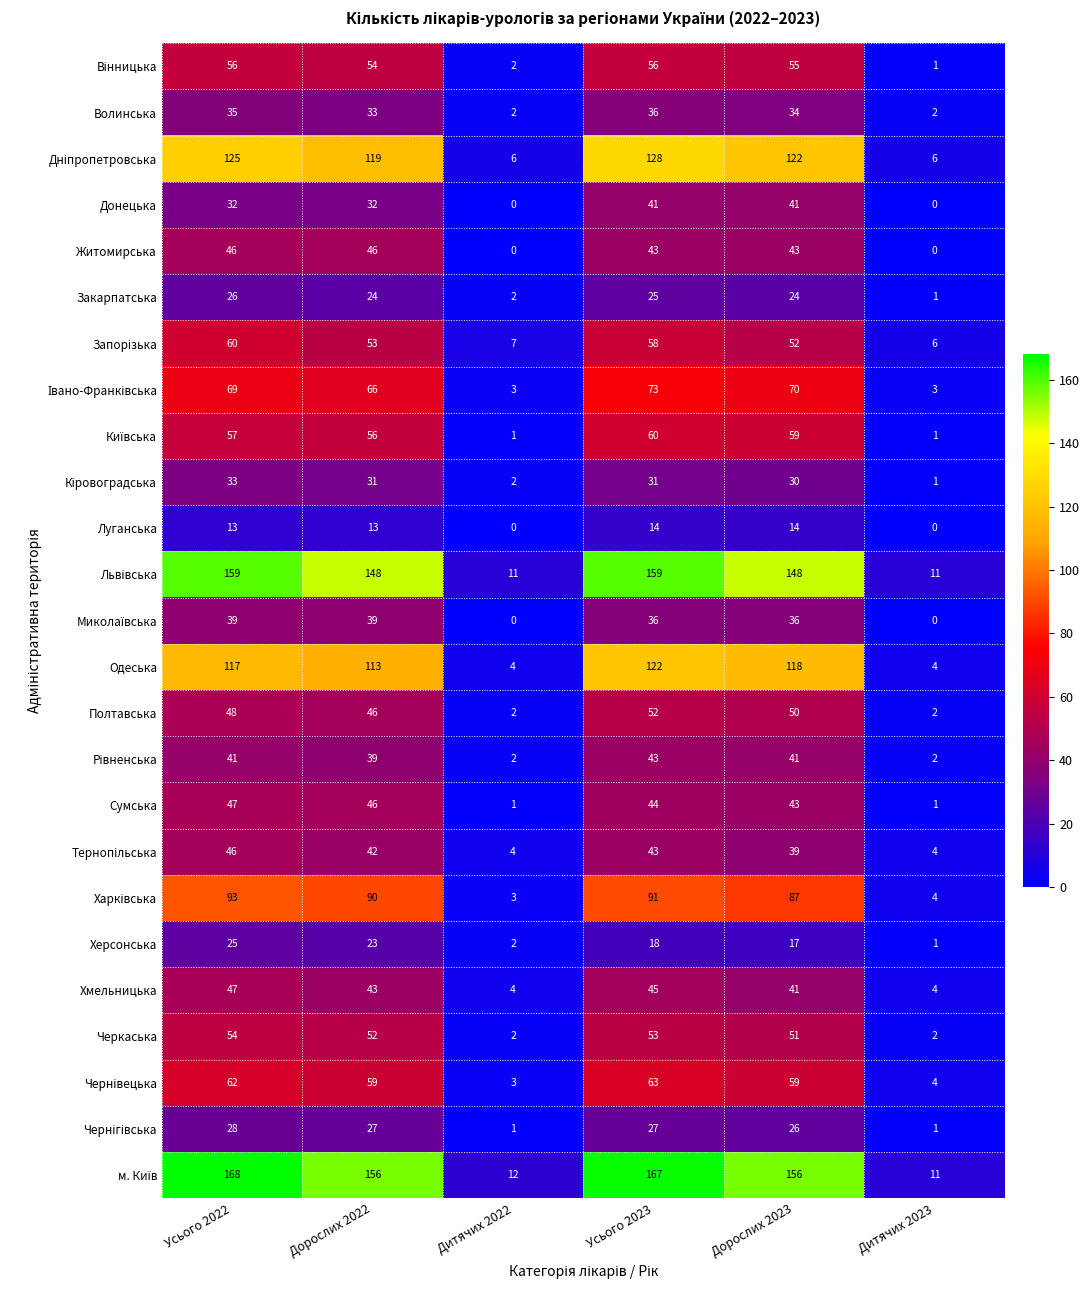

Which category has the highest value across all series?

Усього 2022